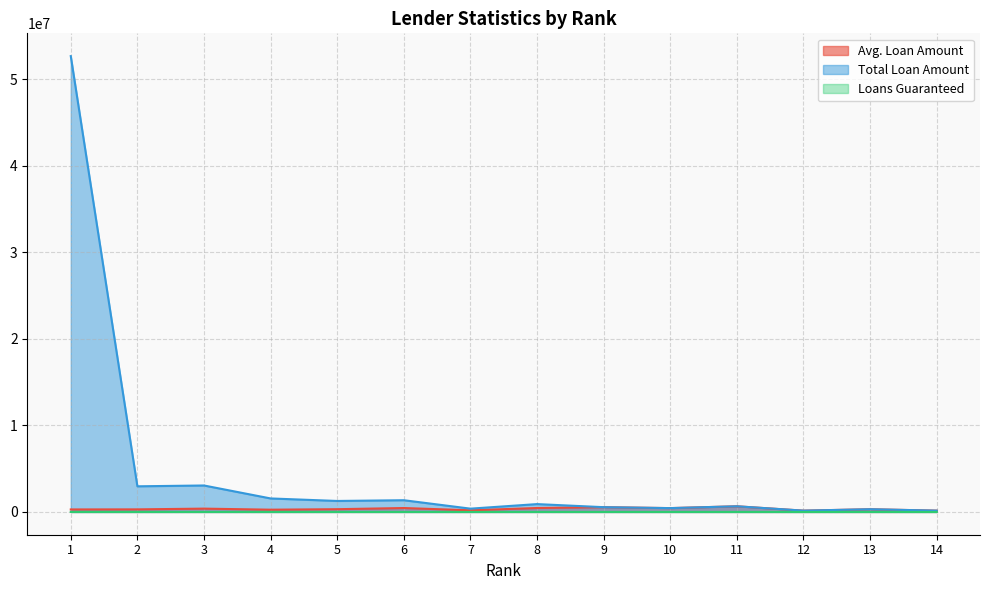

At 5, list the series in order from largest to smallest.

Total Loan Amount, Avg. Loan Amount, Loans Guaranteed